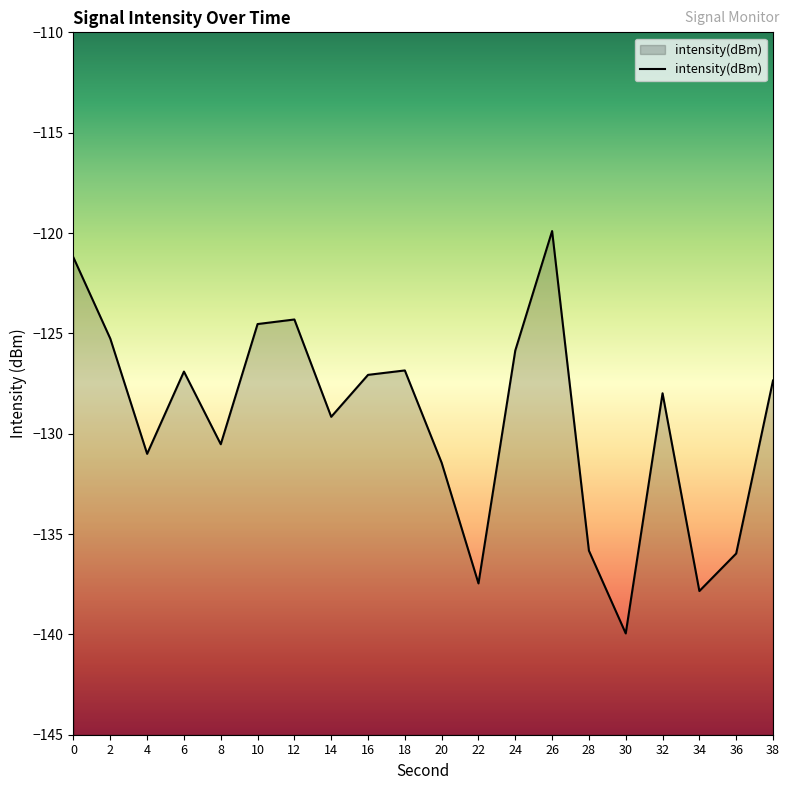

True or false: the data shows -127.4 at 38.

True